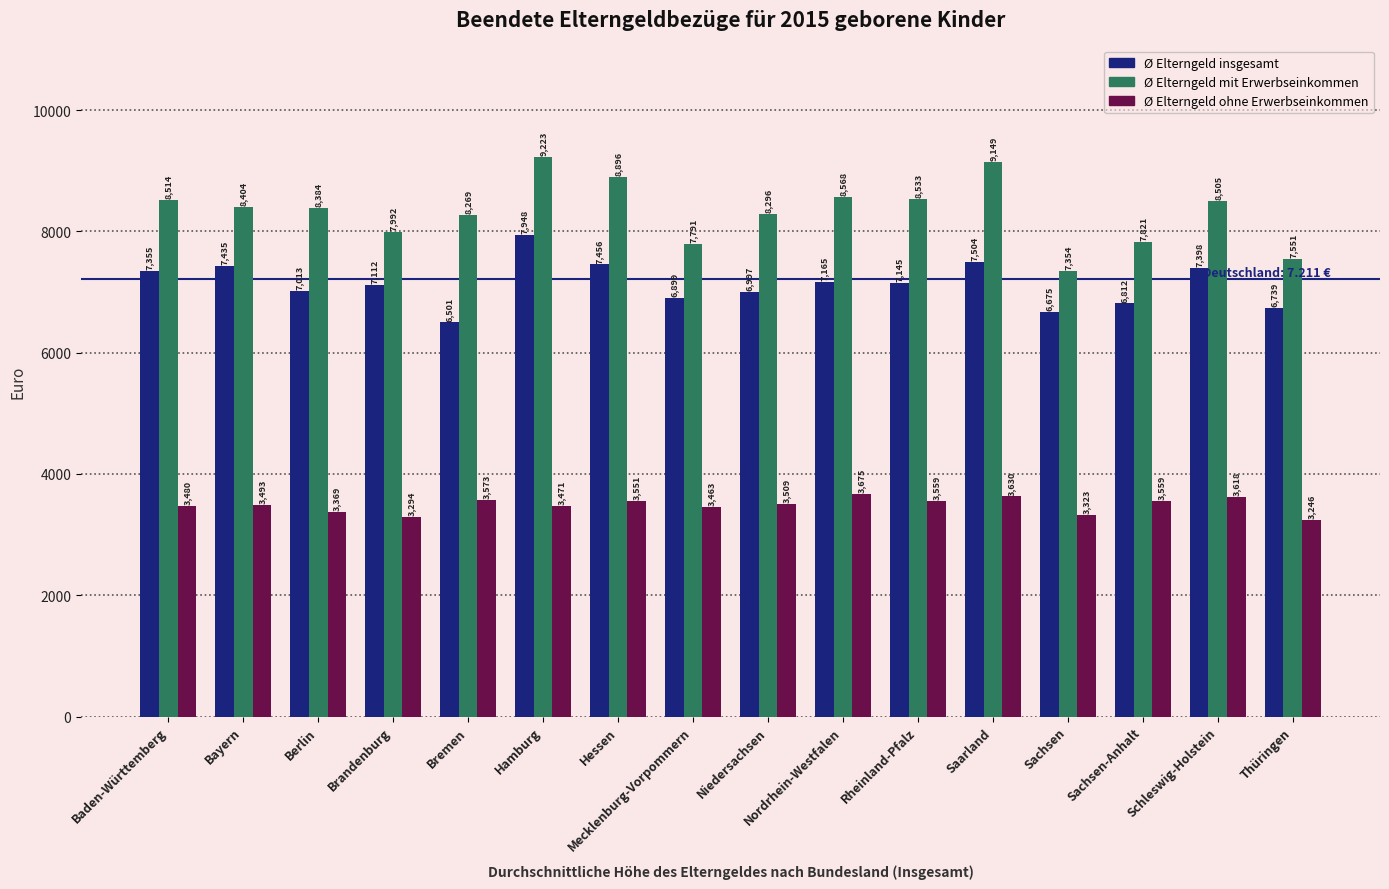

What is the spread (max minus min) of values at Brandenburg?

4698